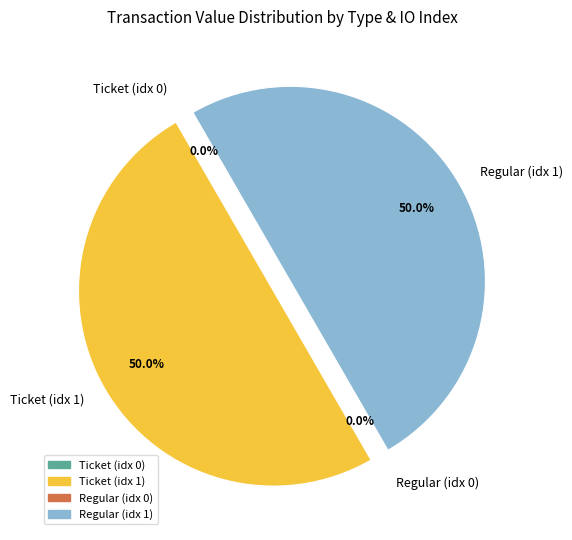

What portion of the pie excludes Ticket (idx 1)?

50.0%